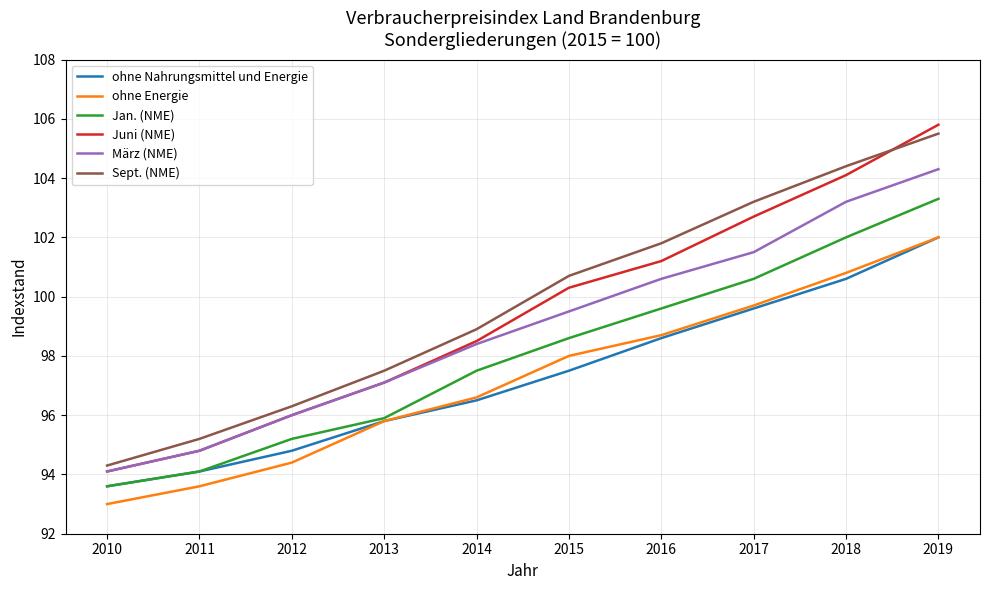

At which label does ohne Nahrungsmittel und Energie reach its peak?

2019